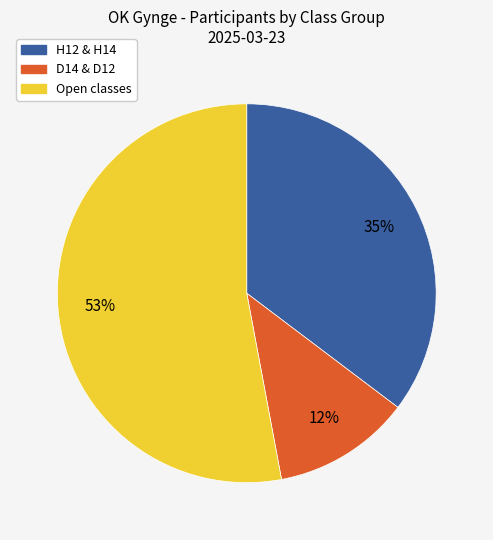

To the nearest percent, what is the difference between the largest and smallest slice percentages?

41%